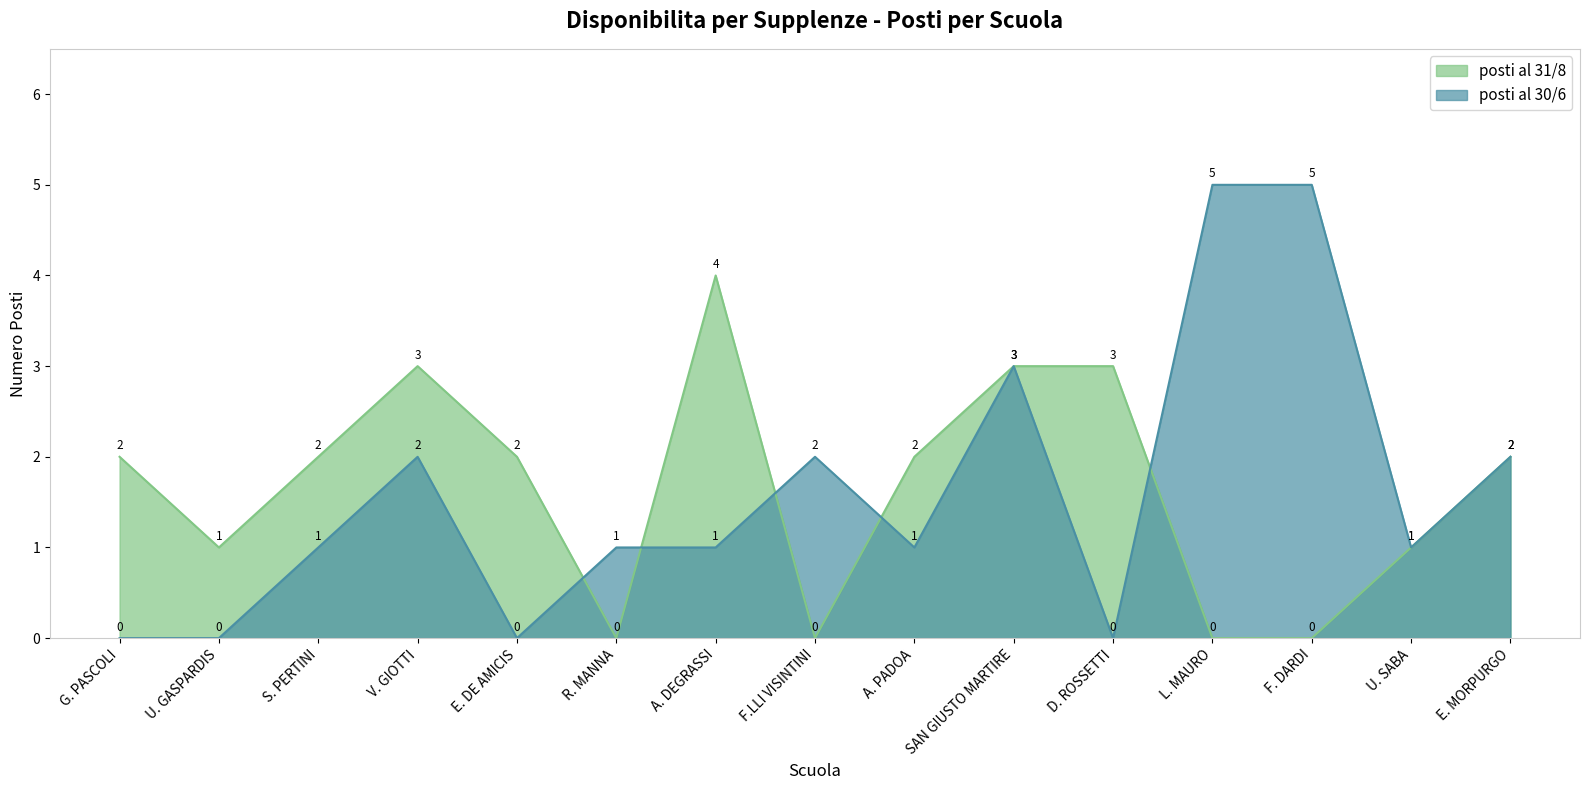

What value does the posti al 31/8 series have at U. GASPARDIS?

1